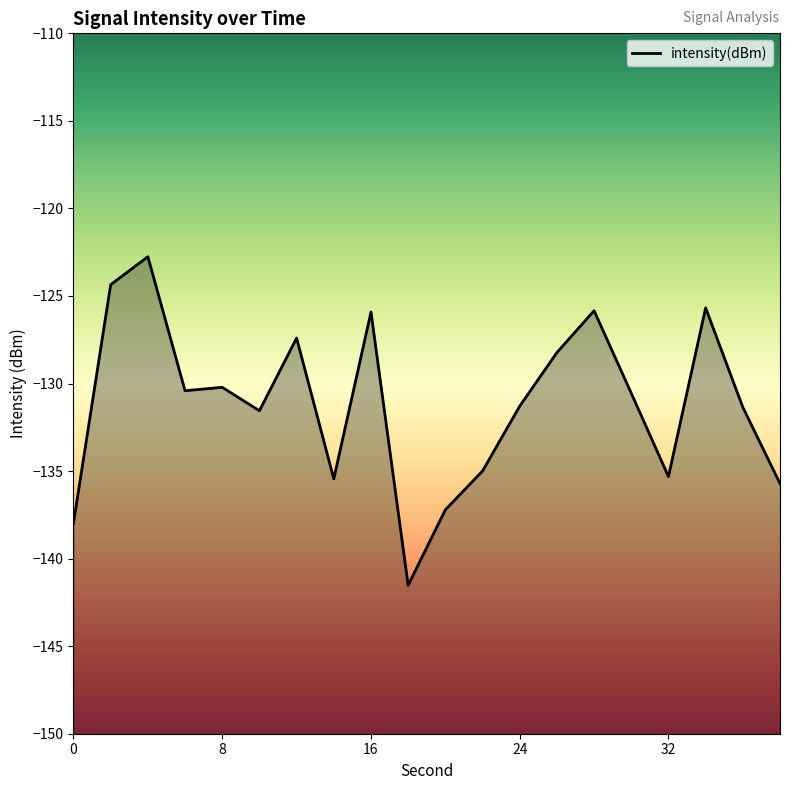

What is the difference between the maximum and minimum values?

18.8